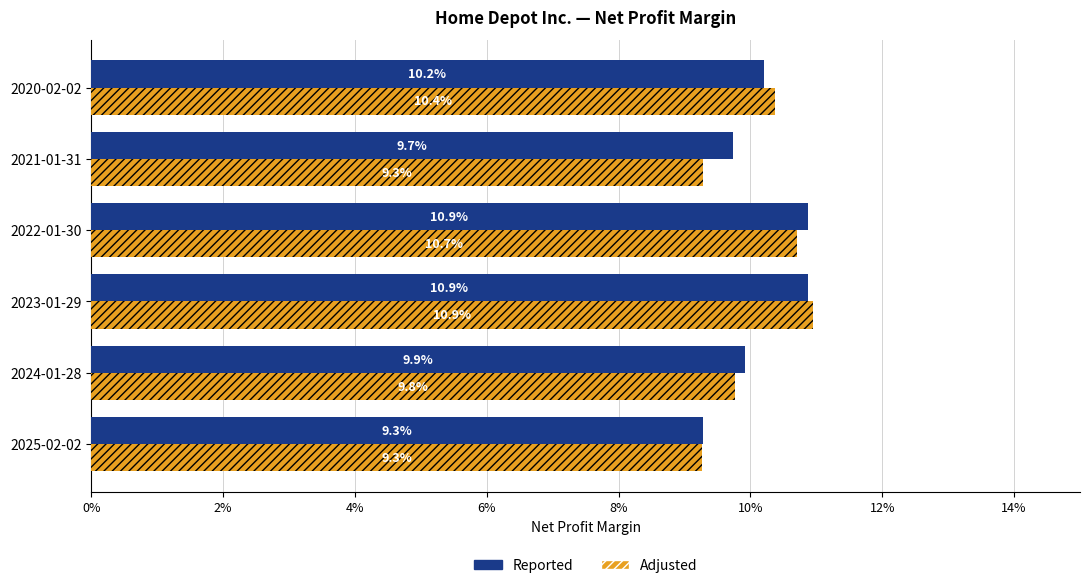

What position from the left is 2024-01-28?

2